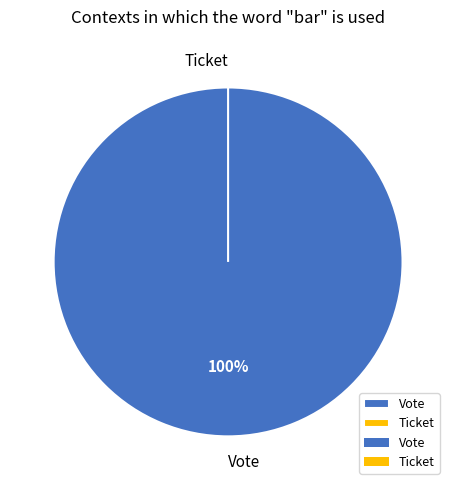

Count the number of slices in the pie.

2